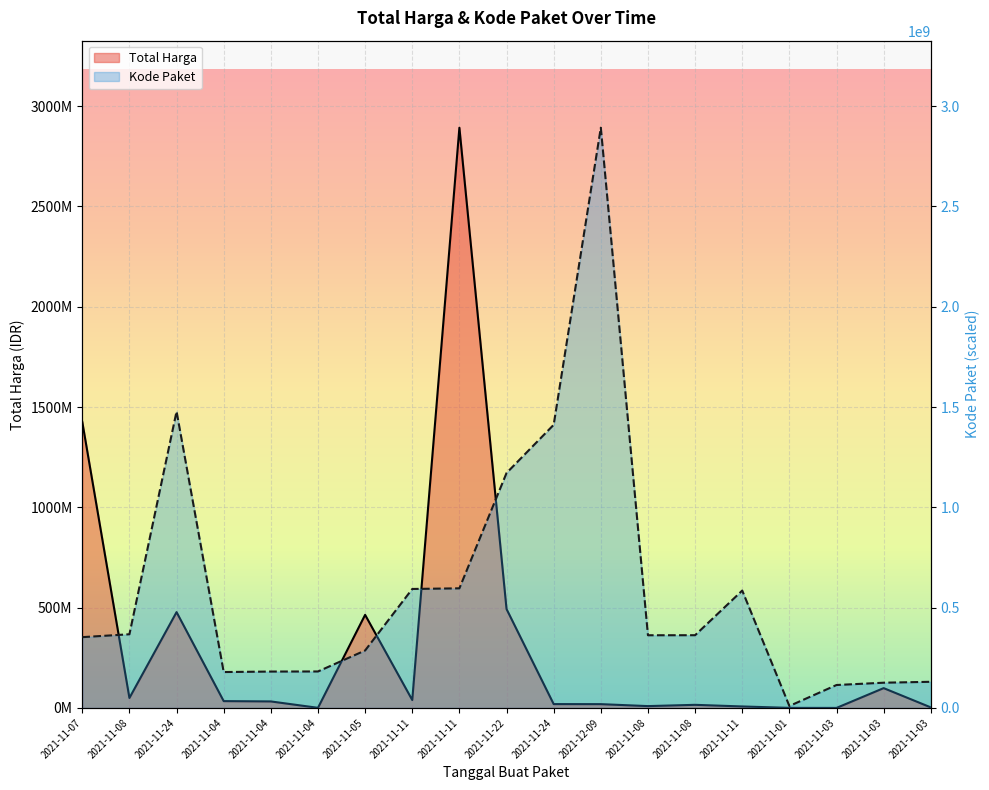

Where do Total Harga and Kode Paket first cross each other?

2021-11-07 and 2021-11-08